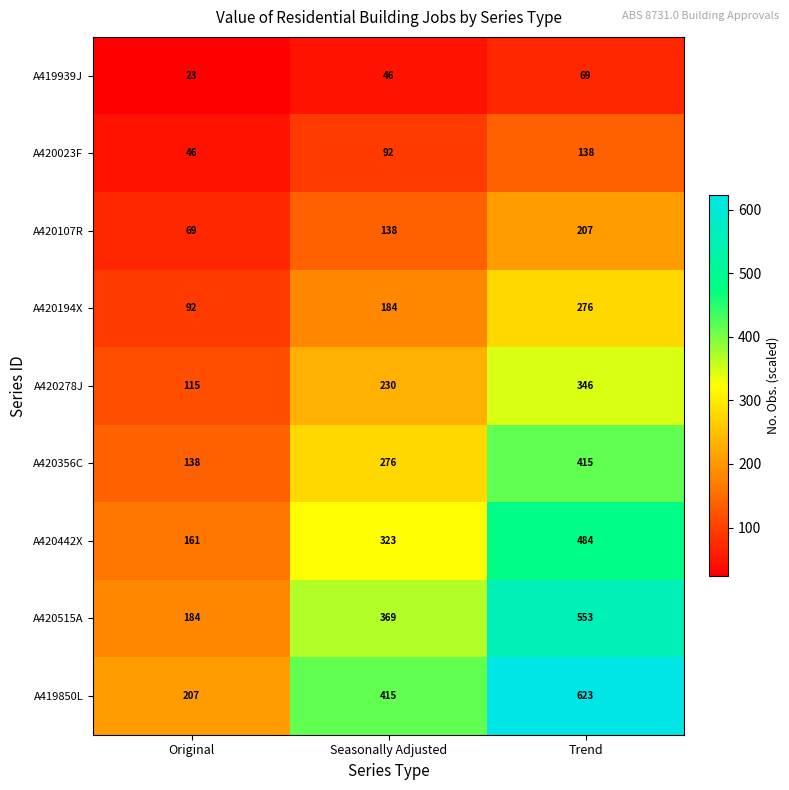

Count the number of data series in this chart.

9